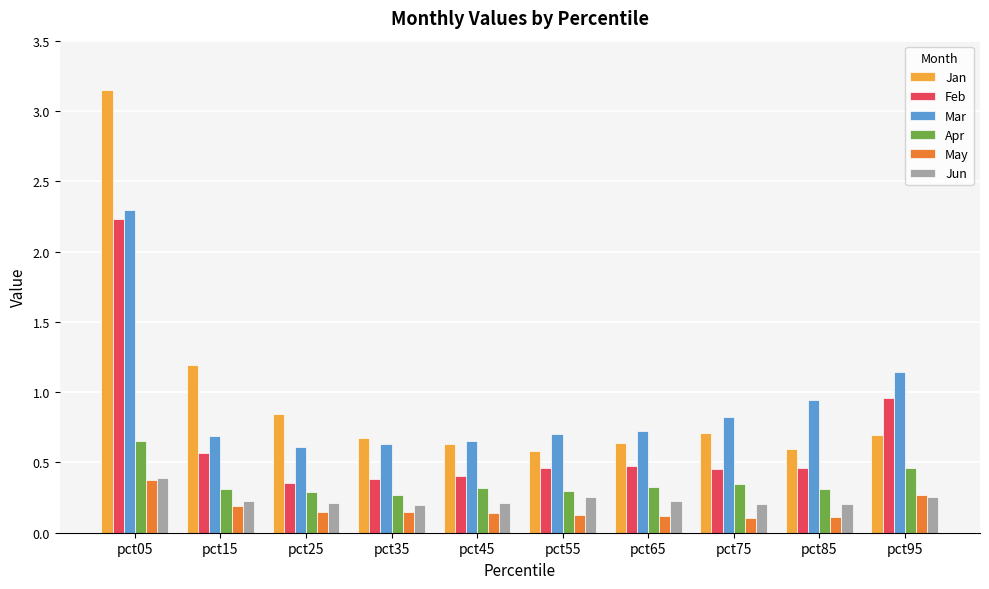

What is the difference between the maximum and minimum values in the Feb series?

1.9